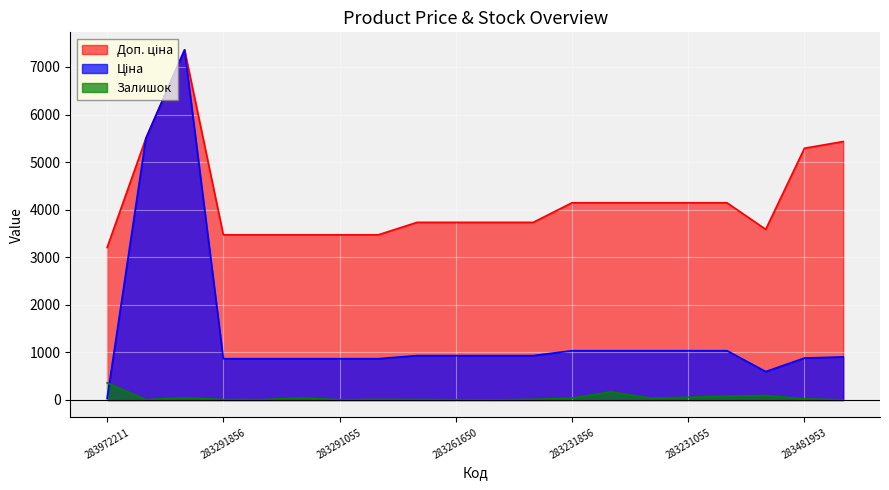

What is the greatest value displayed?

7360.2